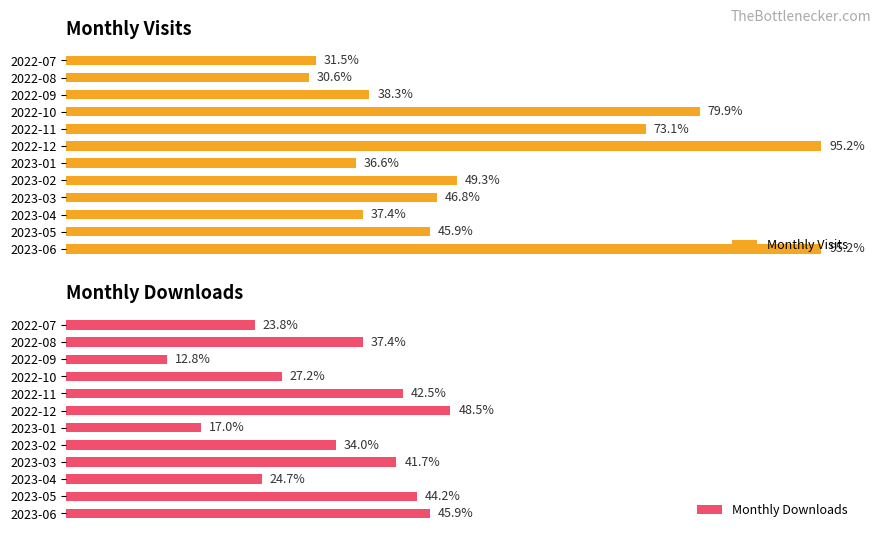

At 2023-02, list the series in order from largest to smallest.

Monthly Visits, Monthly Downloads